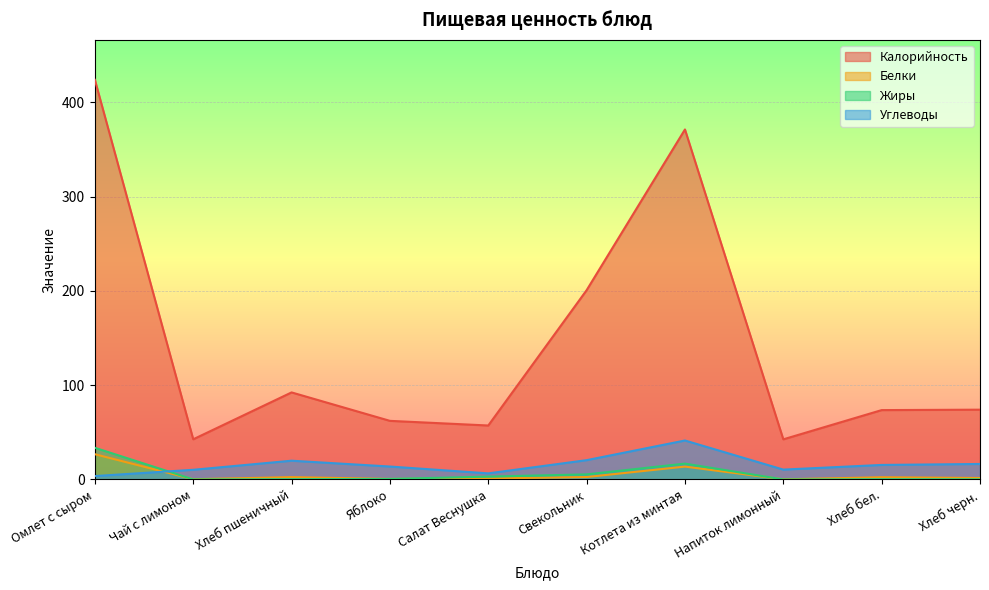

In Калорийность, how many points are lower than both neighbors (excluding endpoints)?

3